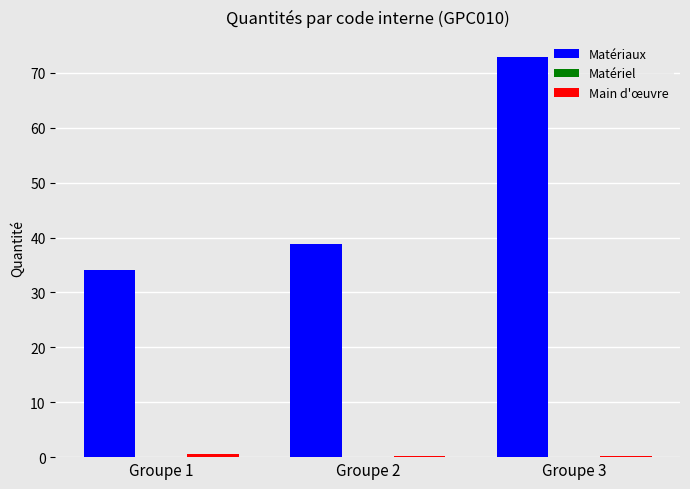

At which category is the sum across all series the highest?

Groupe 3